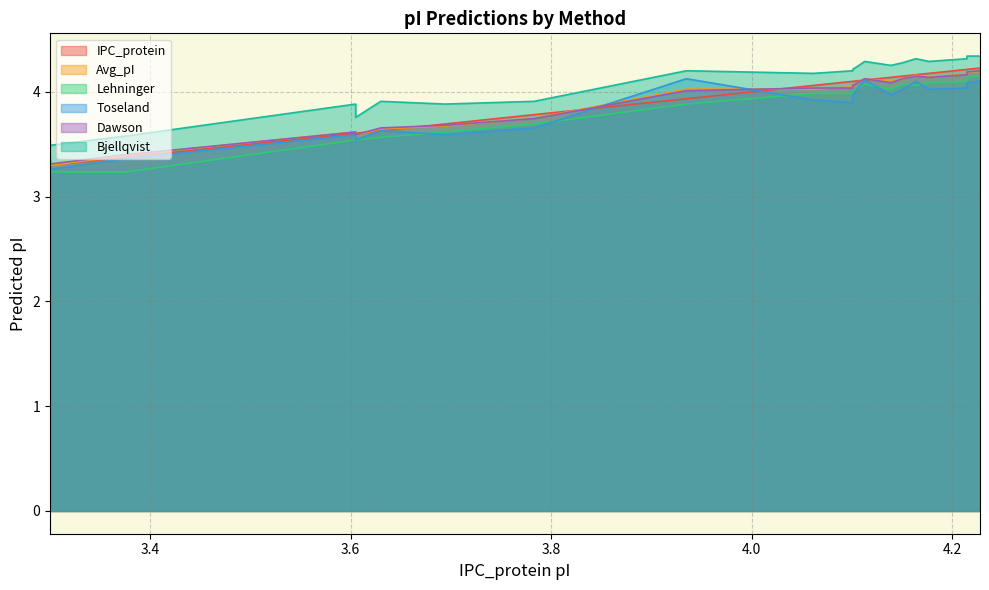

At which label does Dawson reach its peak?

4.228